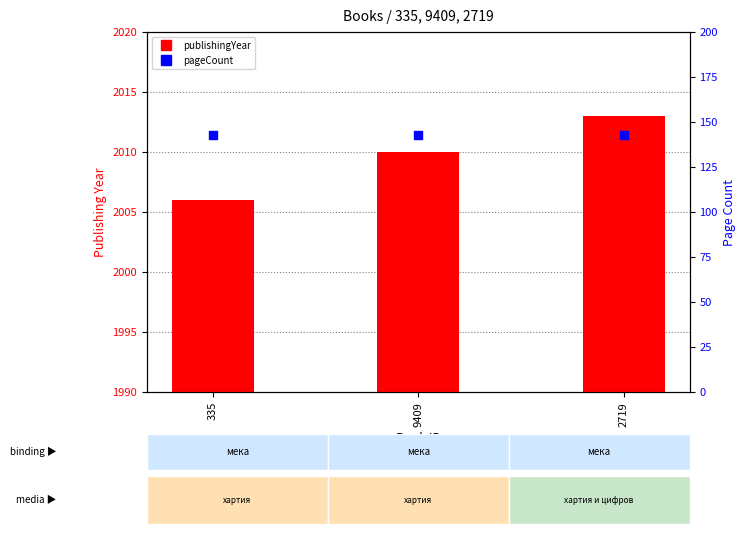

Which series has the widest spread of Y values?

publishingYear